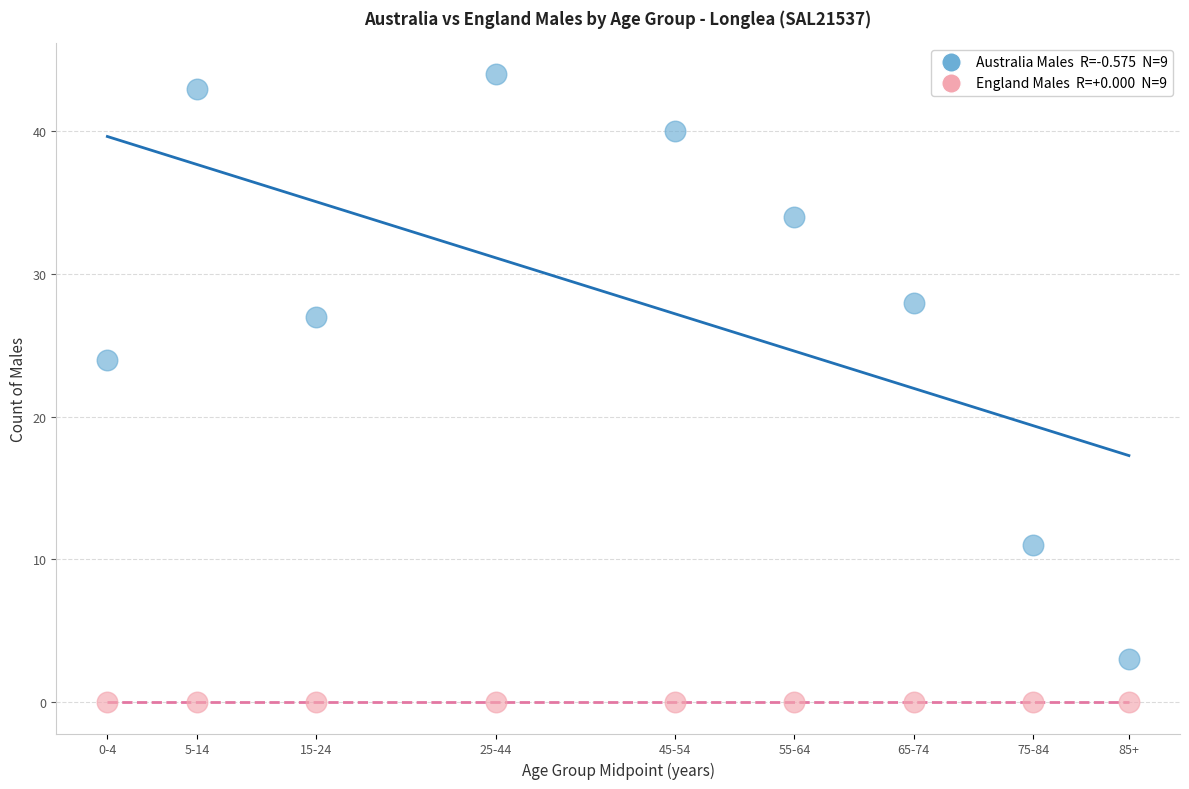

Across all series, what Y value is closest to 22?

24